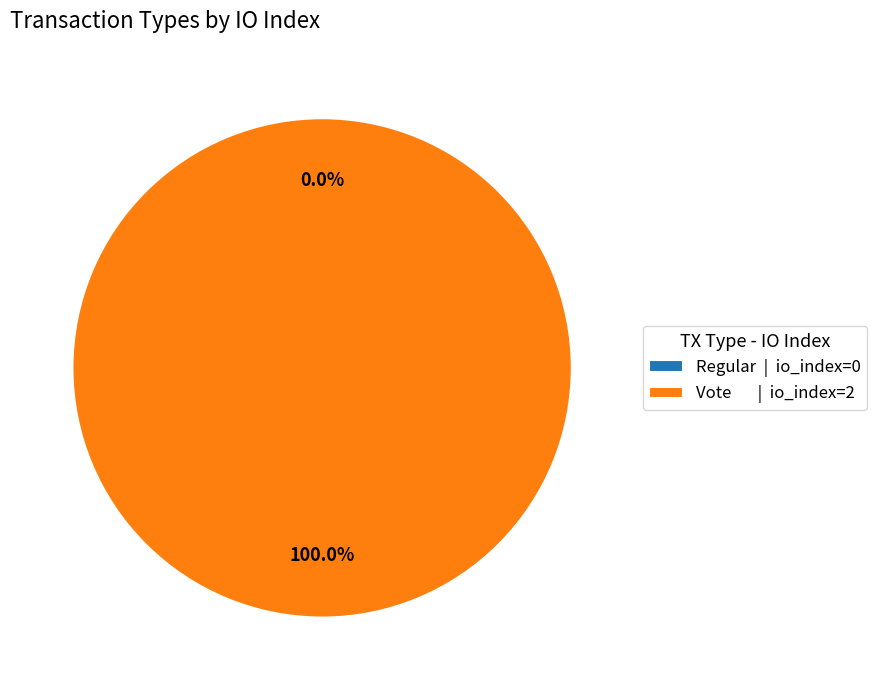

Which category has the smallest portion of the pie?

Regular (io_index=0)